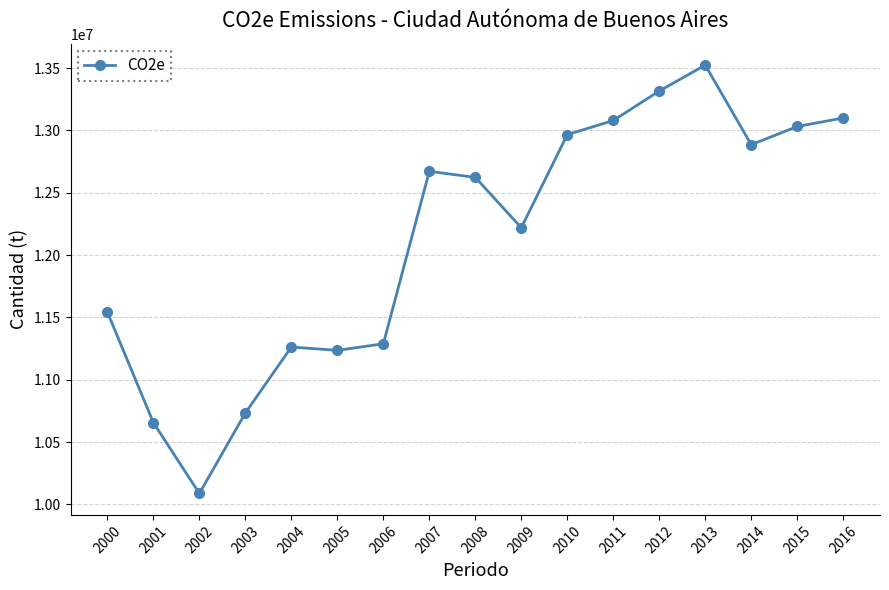

Between 2001 and 2008, which is larger?

2008